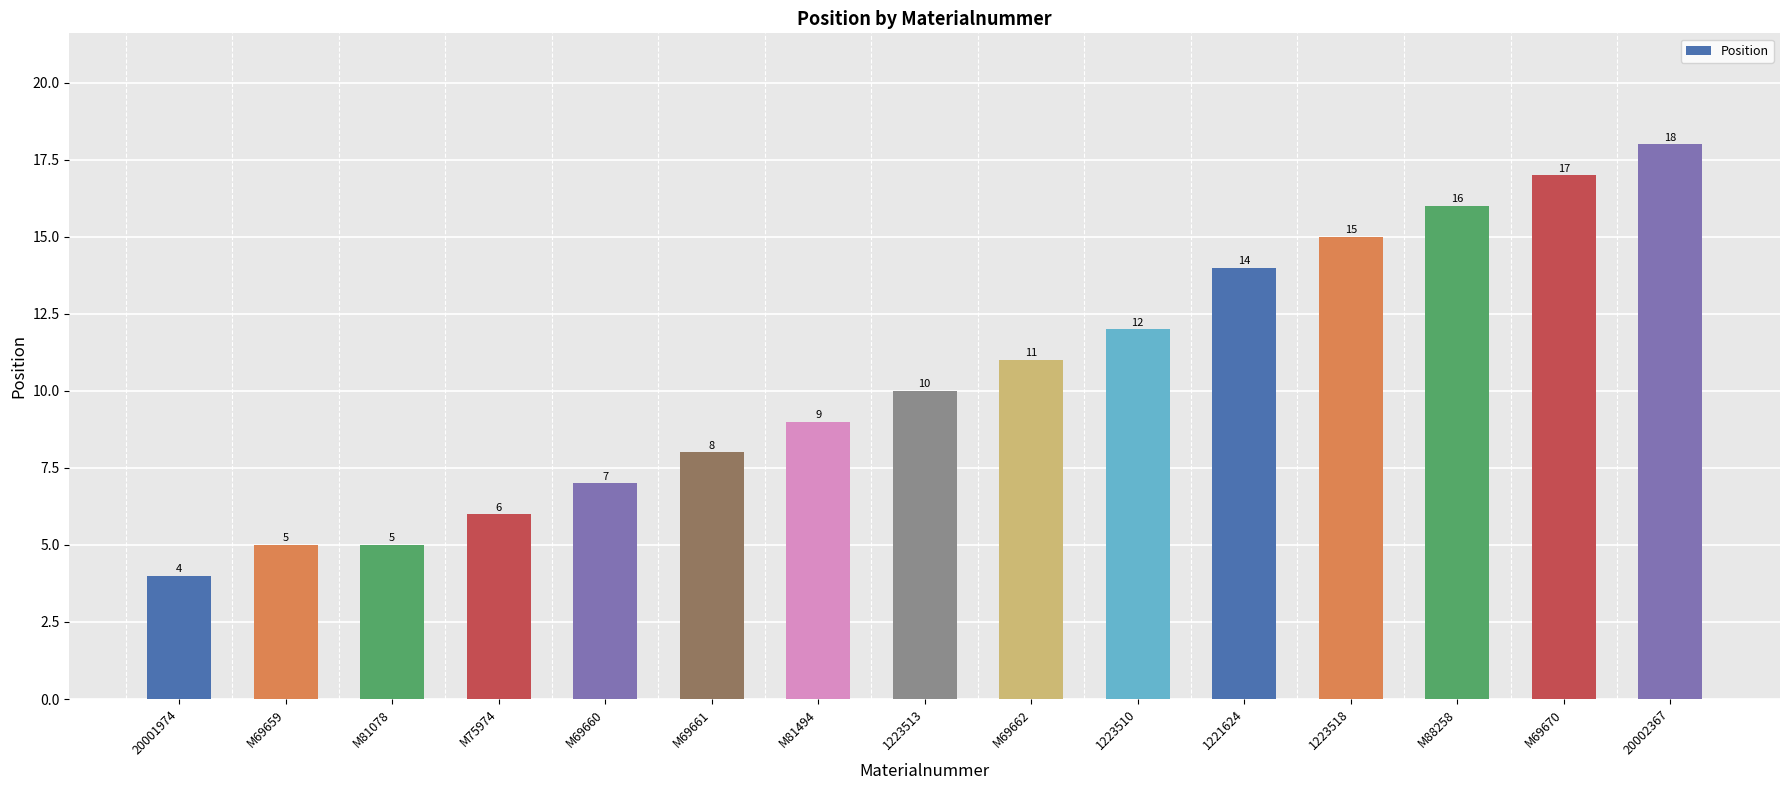

Approximately how many times larger is the value at M69670 compared to 20002367?

0.9